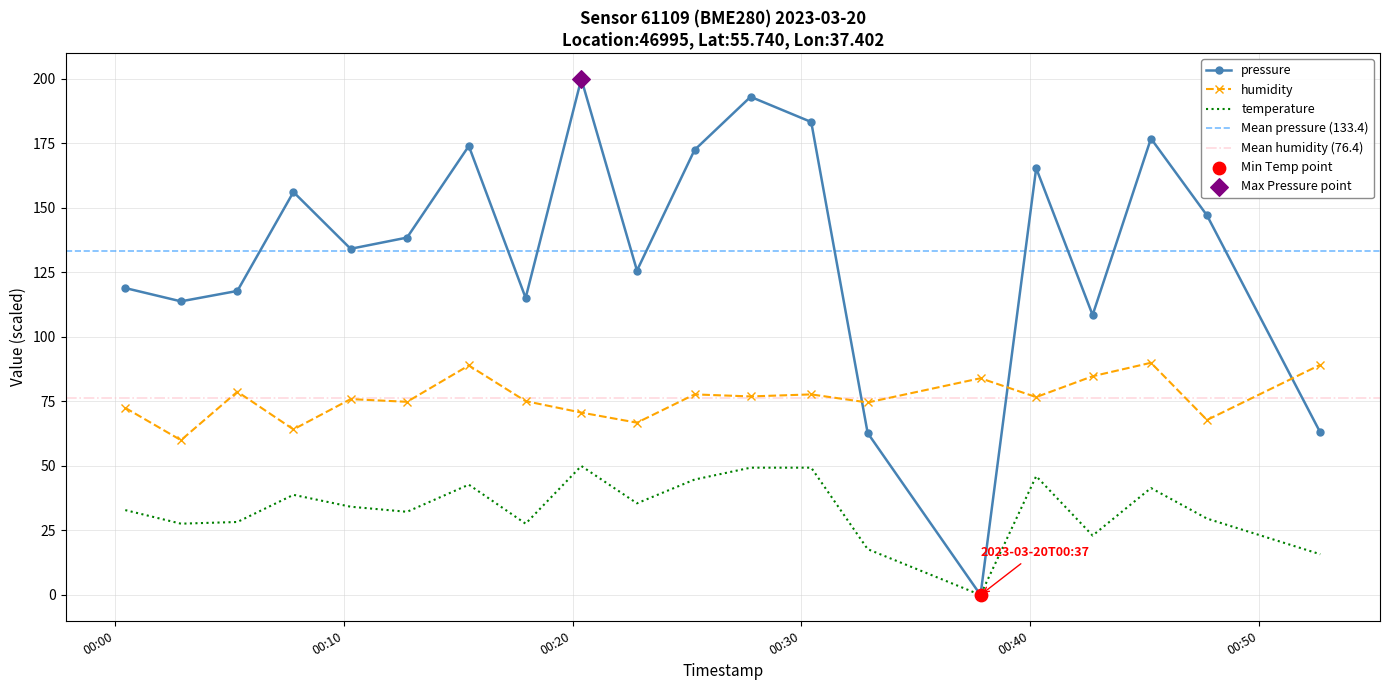

Which series reaches the minimum Y coordinate?

pressure